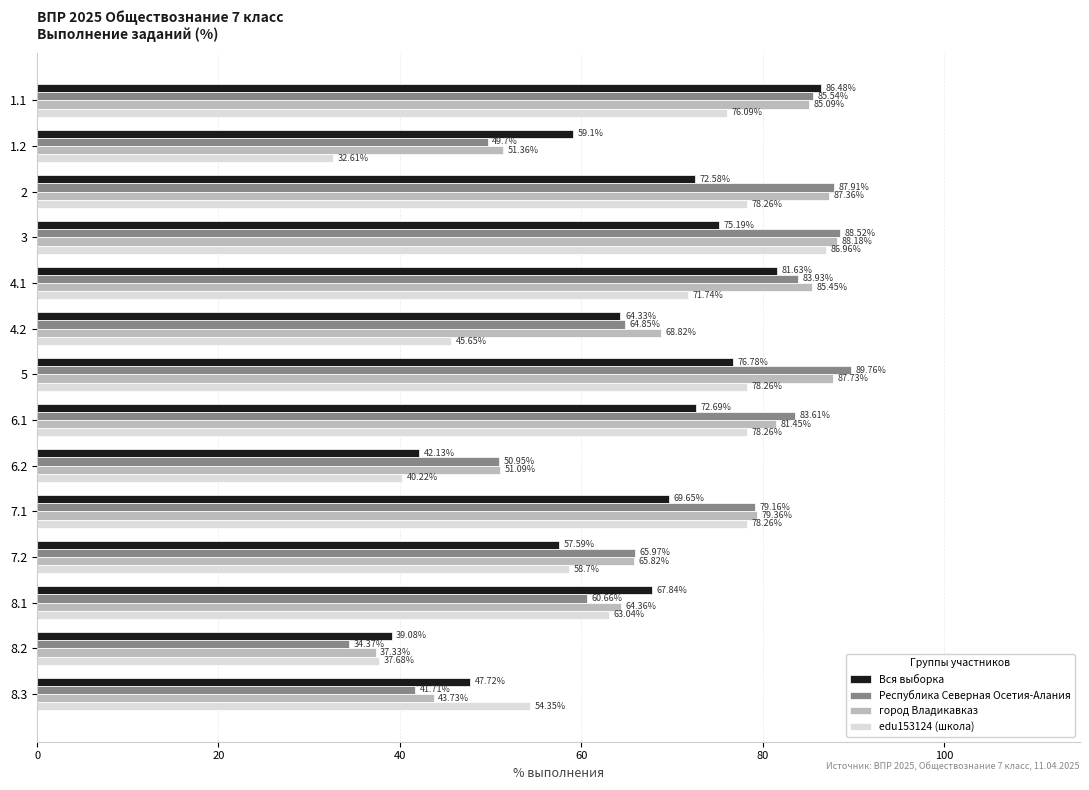

At which label is город Владикавказ closest to 62?

8.1